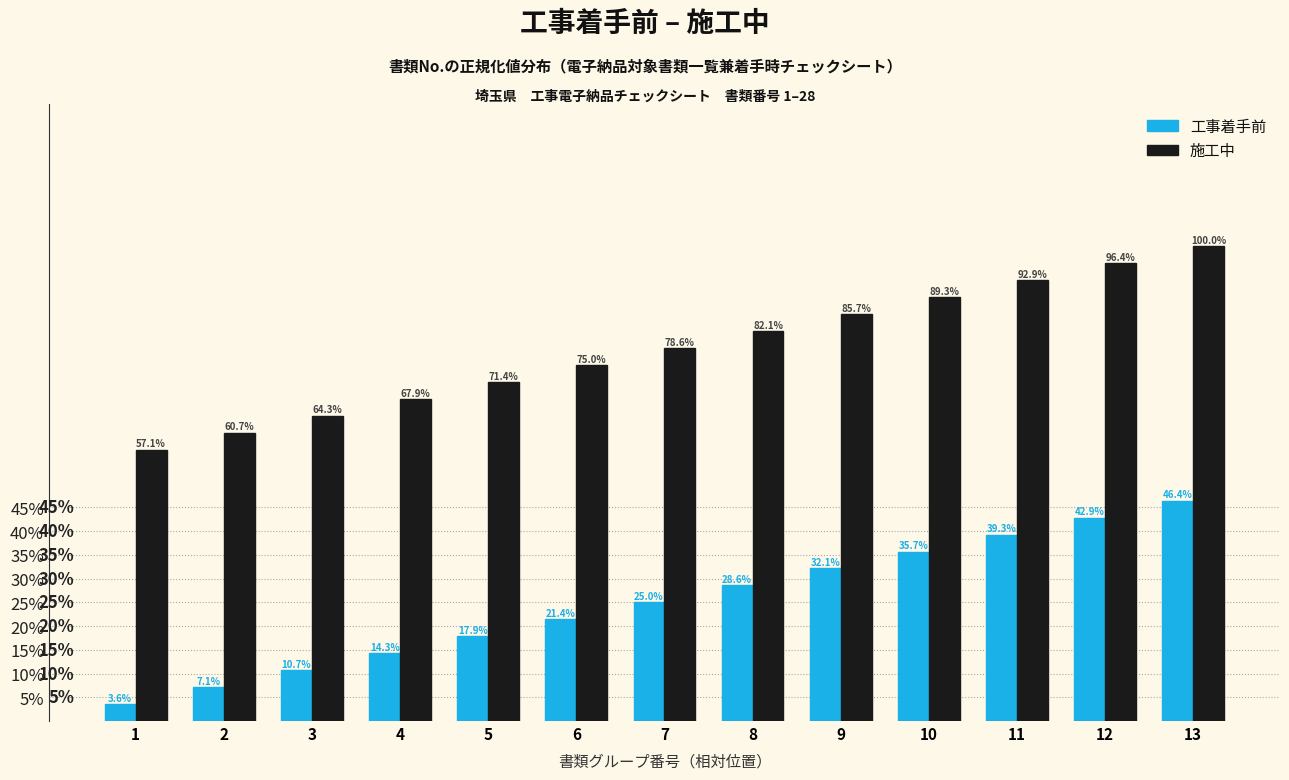

Are the bars horizontal?

No